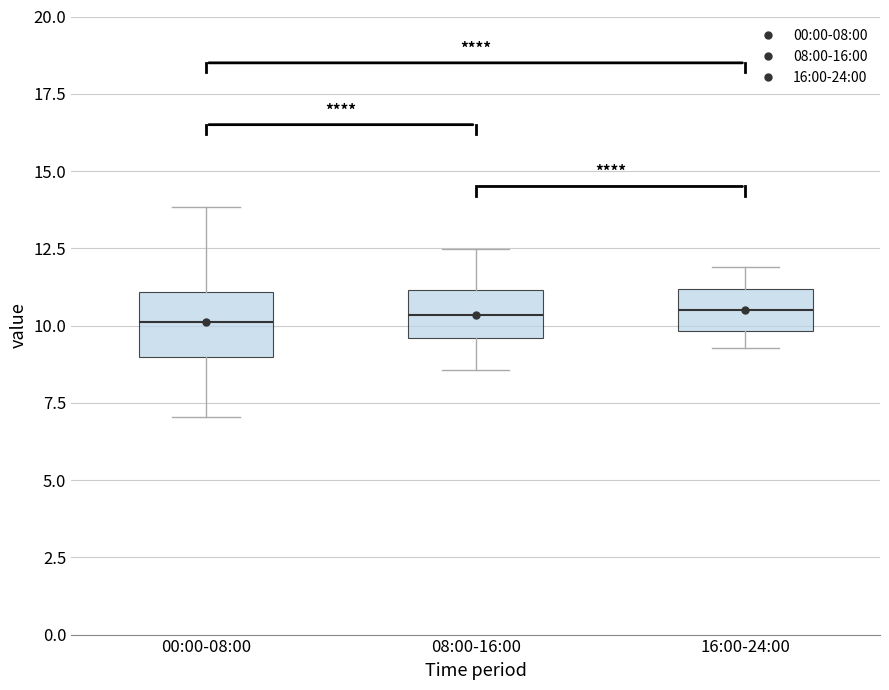

Where is the upper edge of the box for 00:00-08:00 on the y-axis? The values are not printed on the chart, so give them approximately, as read against the axis.

11.0